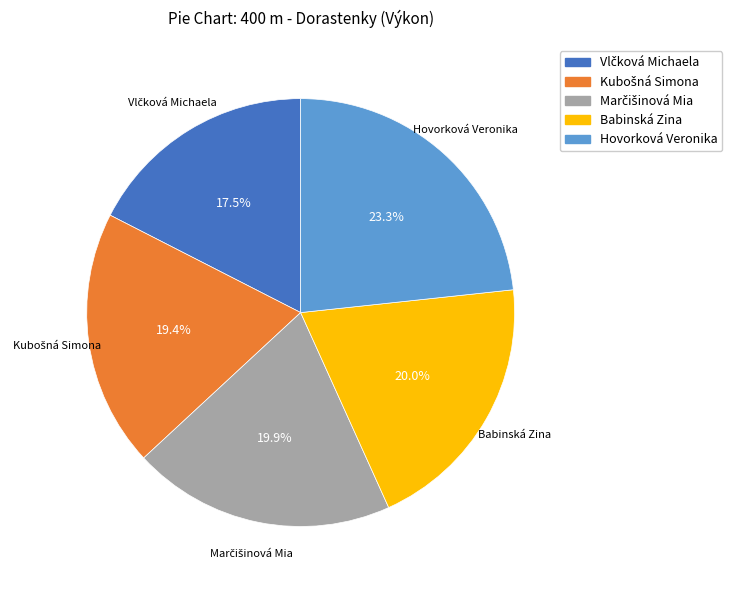

What is the ratio of the value at Hovorková Veronika to the value at Babinská Zina?

1.2